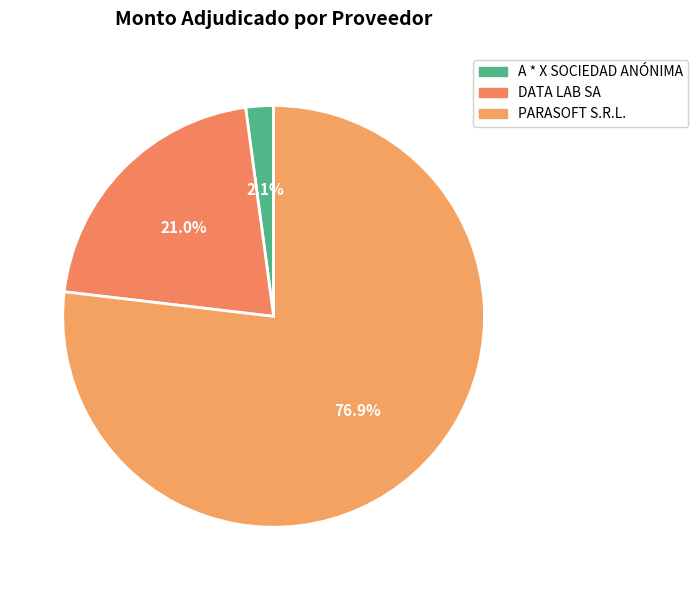

Approximately how many times larger is the value at PARASOFT S.R.L. compared to DATA LAB SA?

3.7